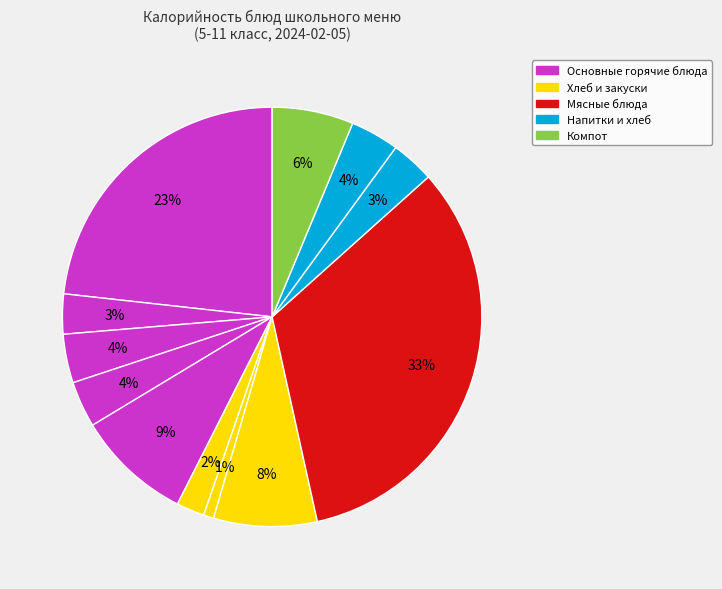

How many segments does this pie chart have?

12